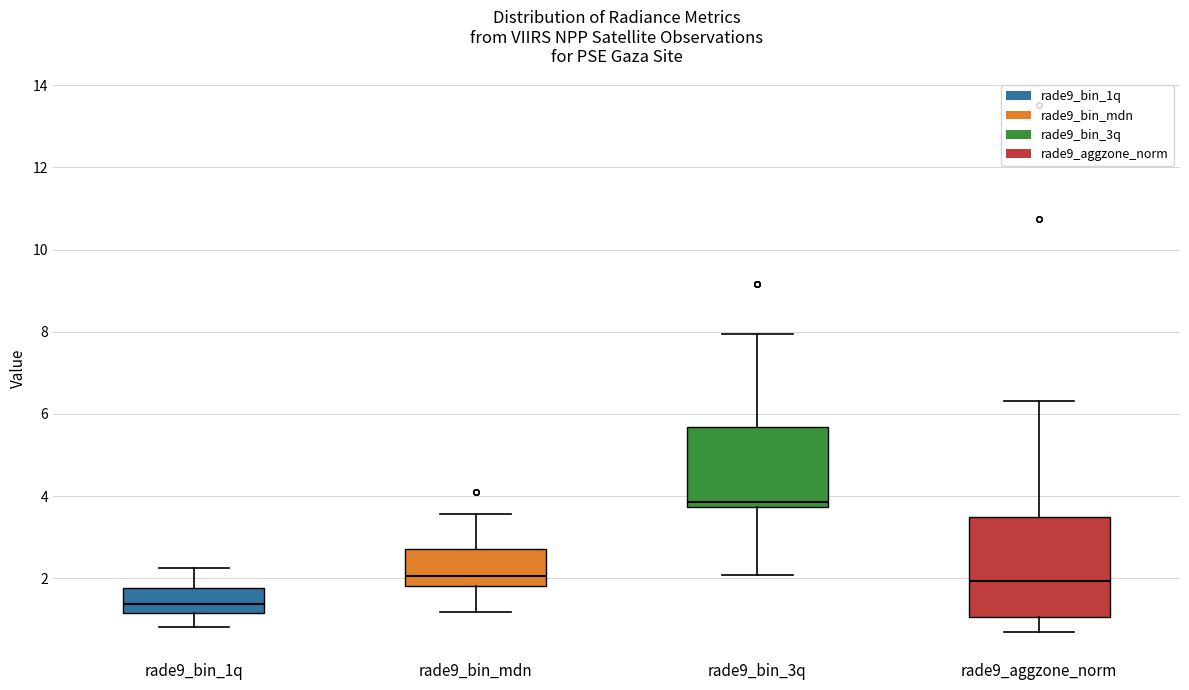

Where is the upper edge of the box for rade9_bin_mdn on the y-axis? The values are not printed on the chart, so give them approximately, as read against the axis.

2.8